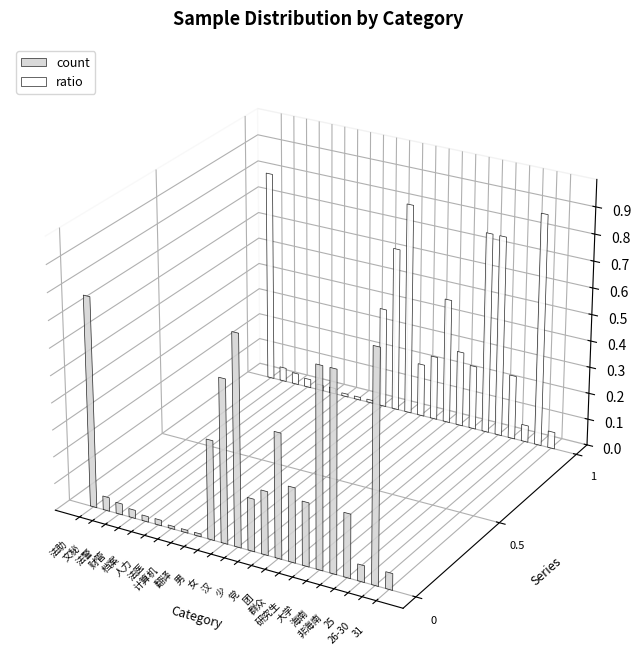

What position from the right is 大学?

6